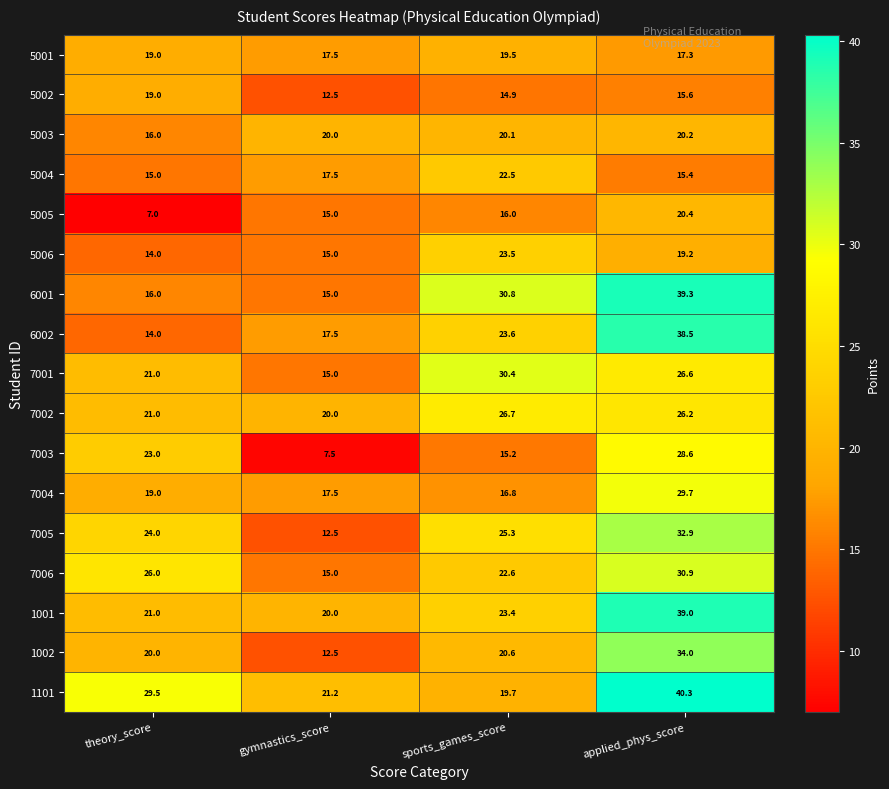

Between sports_games_score and applied_phys_score, which series saw the biggest shift?

1101